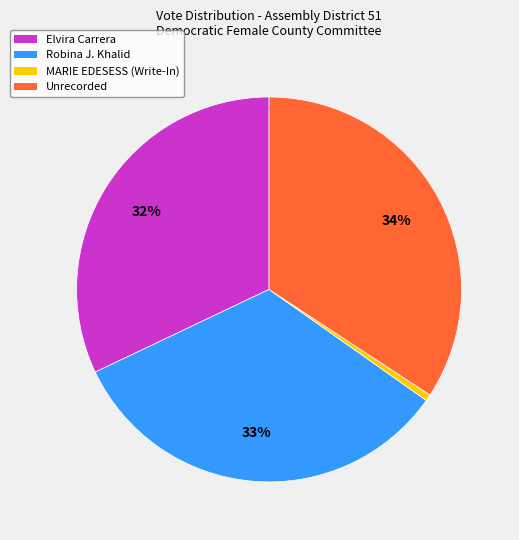

Which slice is the smallest?

MARIE EDESESS (Write-In)